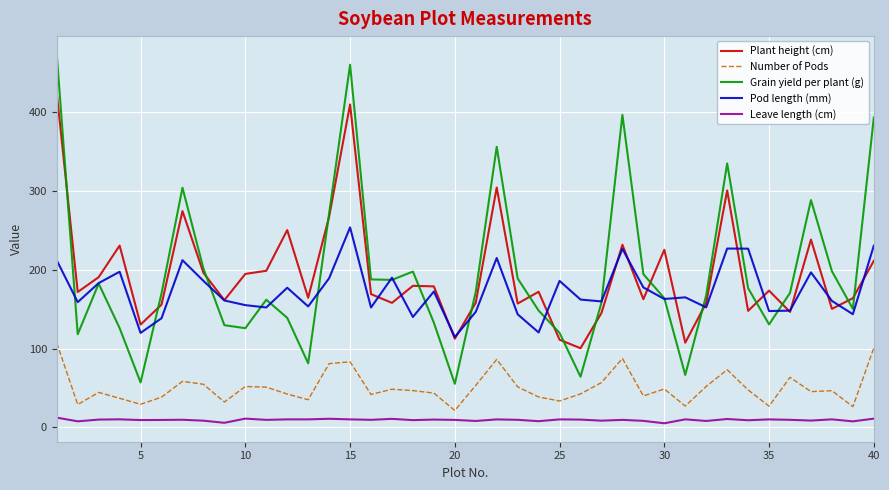

In Number of Pods, how many points are lower than both neighbors (excluding endpoints)?

12